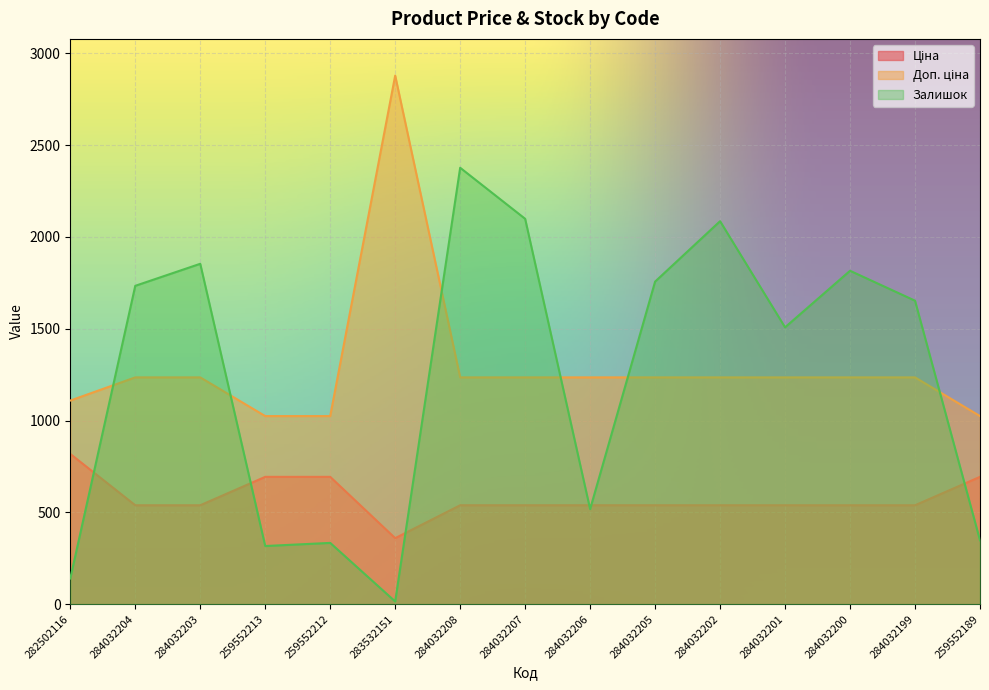

Which has a higher value, 284032204 or 284032203?

284032204